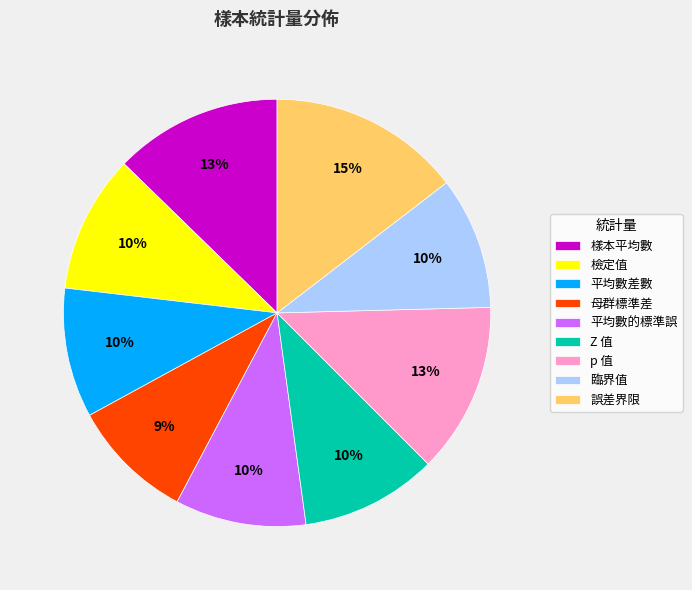

To the nearest percent, what percentage of the pie is Z 值?

10%